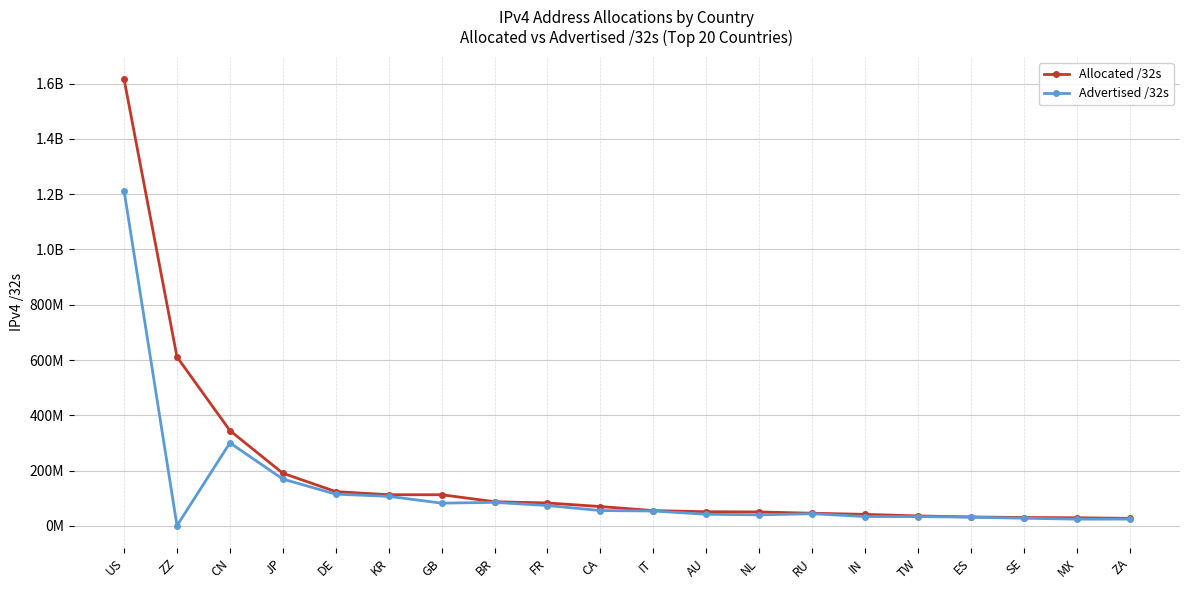

Rank the series by their average value, from lowest to highest.

Advertised /32s, Allocated /32s